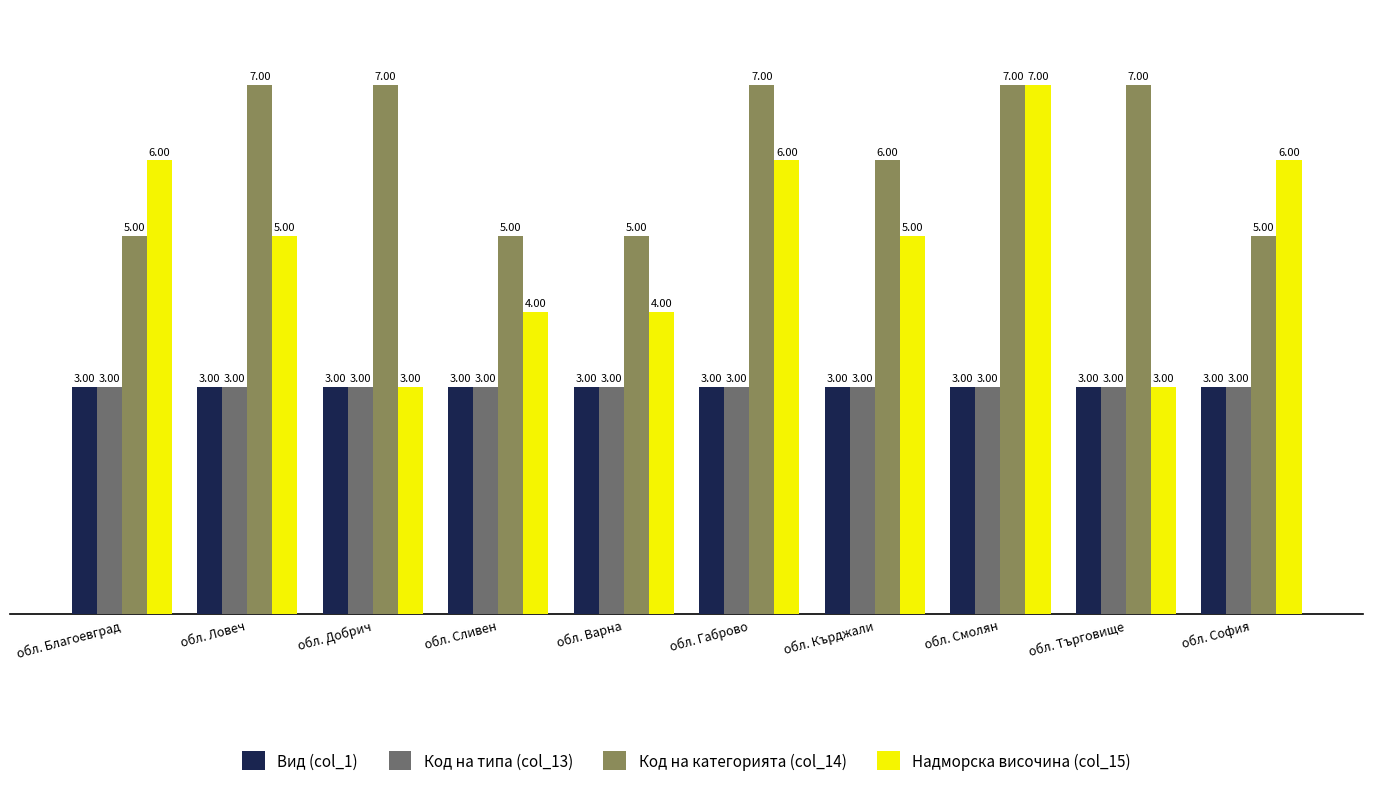

What is the total value across all series at обл. София?

17